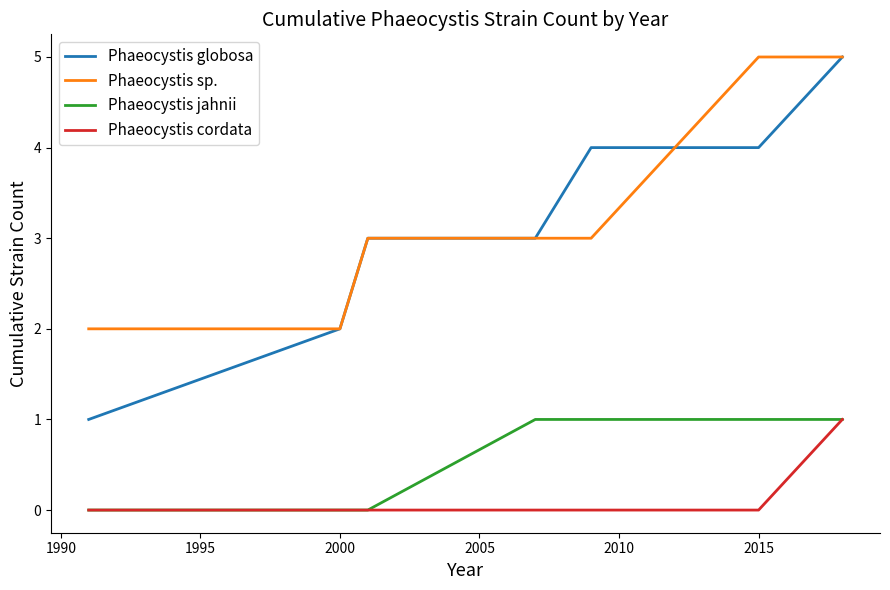

Reading left to right, extract all data points from this chart.

Phaeocystis globosa: 1	2	3	3	4	4	5
Phaeocystis sp.: 2	2	3	3	3	5	5
Phaeocystis jahnii: 0	0	0	1	1	1	1
Phaeocystis cordata: 0	0	0	0	0	0	1